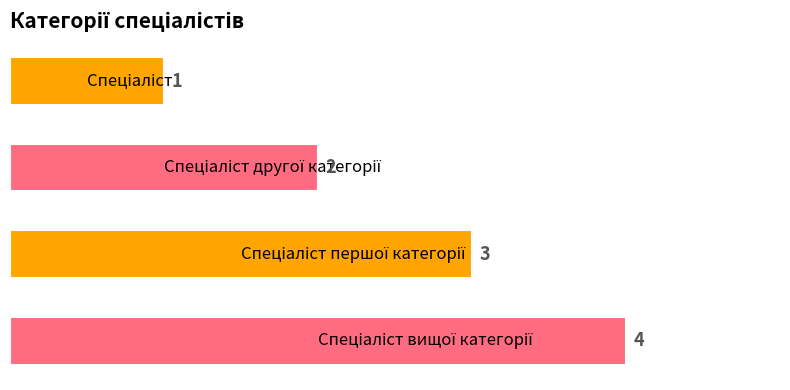

What is the sum of all values?

10